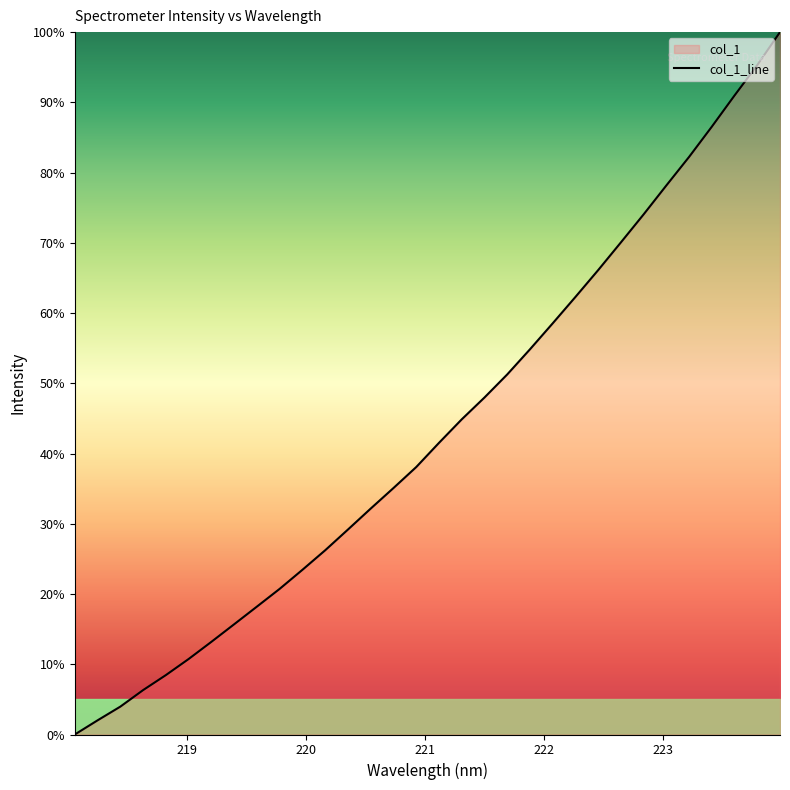

Which has a higher value, 218.2508 or 219.589?

219.589